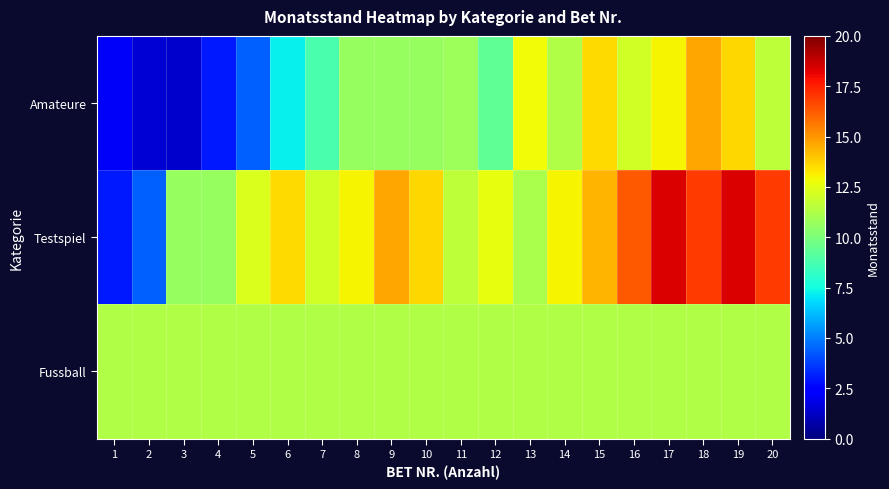

Which series has the largest total across all categories?

Testspiel